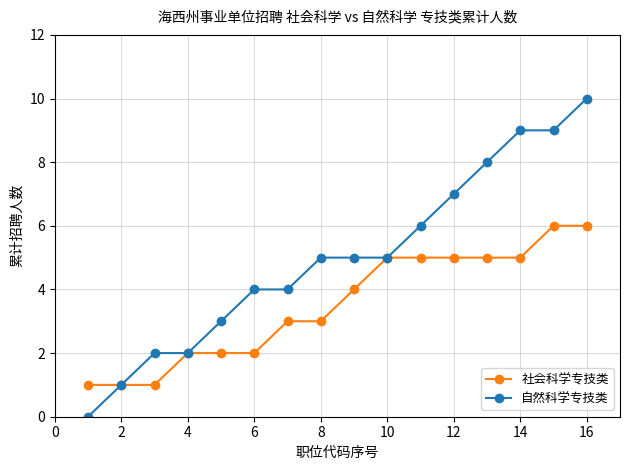

Reading left to right, what are all the values shown in this chart?

社会科学专技类: 1	1	1	2	2	2	3	3	4	5	5	5	5	5	6	6
自然科学专技类: 0	1	2	2	3	4	4	5	5	5	6	7	8	9	9	10